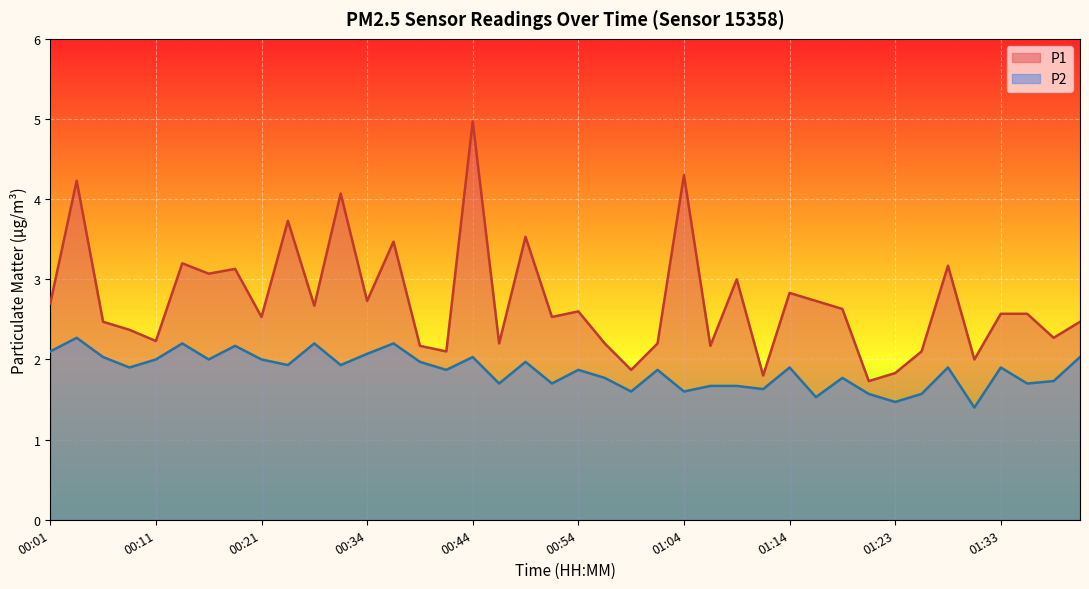

Is it true that P2 equals 1.0 at 00:08?

False